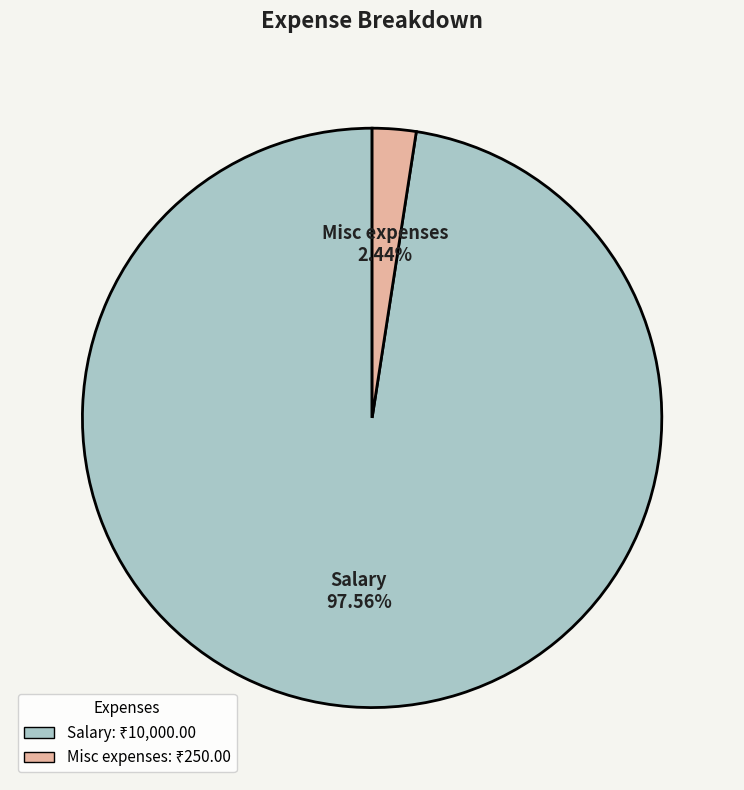

What is the largest slice in the pie chart?

Salary